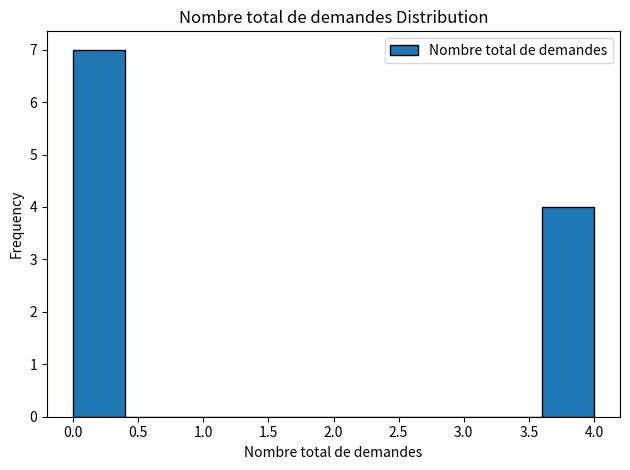

Reading left to right, transcribe this chart: for each bar, give the range it covers on the x-axis and its height. The values are not printed on the chart, so give them approximately, as read against the axis.

0.0 to 0.4: 7
0.4 to 0.8: 0
0.8 to 1.2: 0
1.2 to 1.6: 0
1.6 to 2.0: 0
2.0 to 2.4: 0
2.4 to 2.8: 0
2.8 to 3.2: 0
3.2 to 3.6: 0
3.6 to 4.0: 4